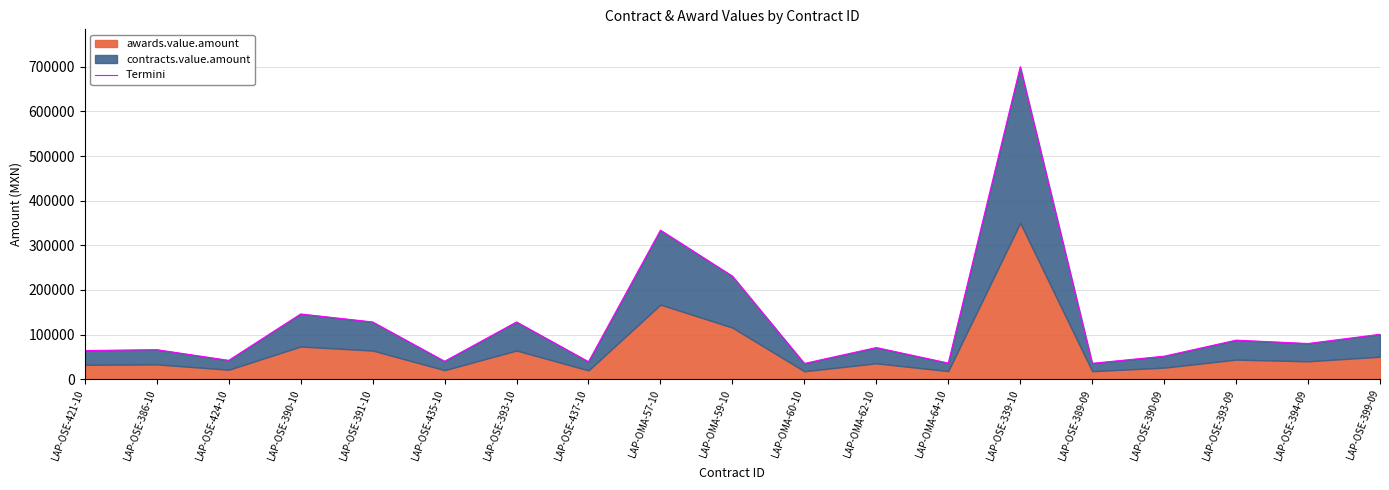

What is the maximum value shown in the chart?

700000.0